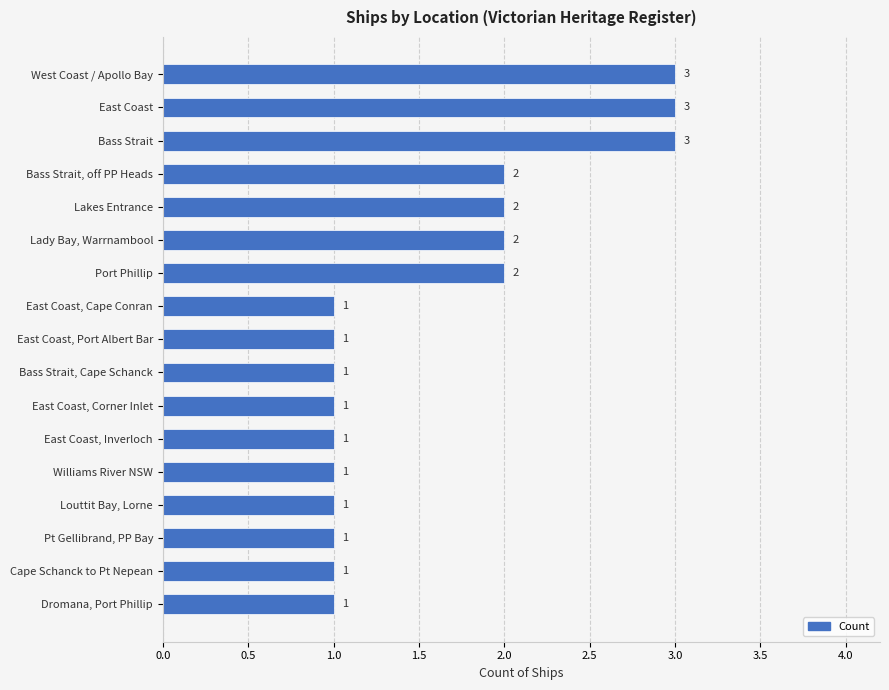

What is the maximum value shown in the chart?

3